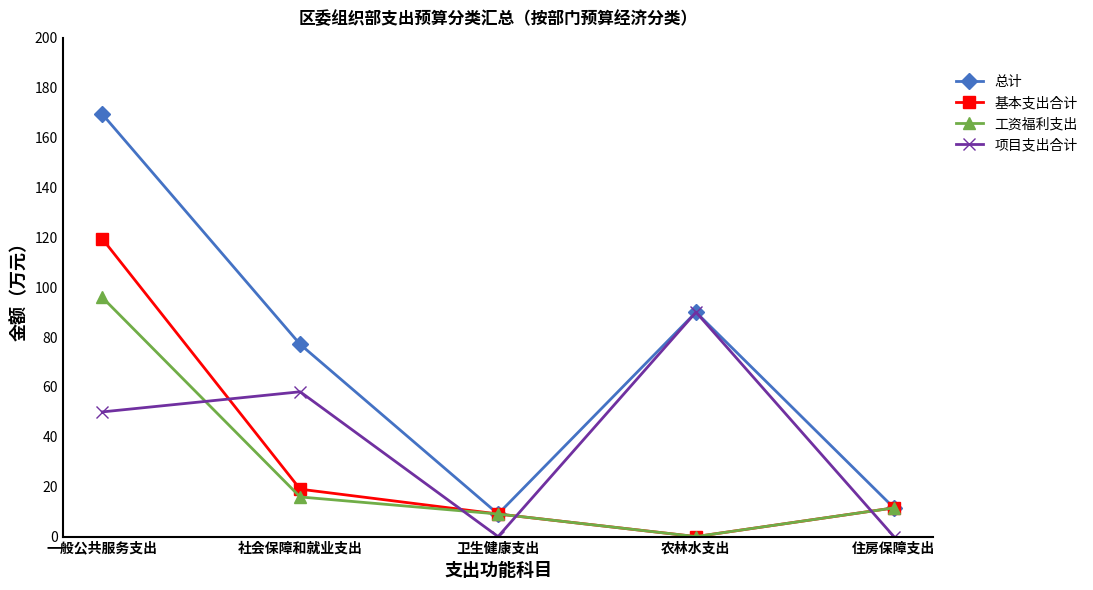

Between 社会保障和就业支出 and 农林水支出, which series saw the biggest shift?

项目支出合计